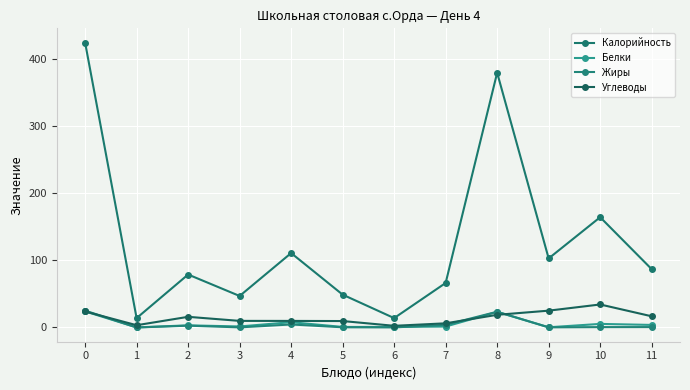

What are all the series names shown in the legend?

Калорийность, Белки, Жиры, Углеводы